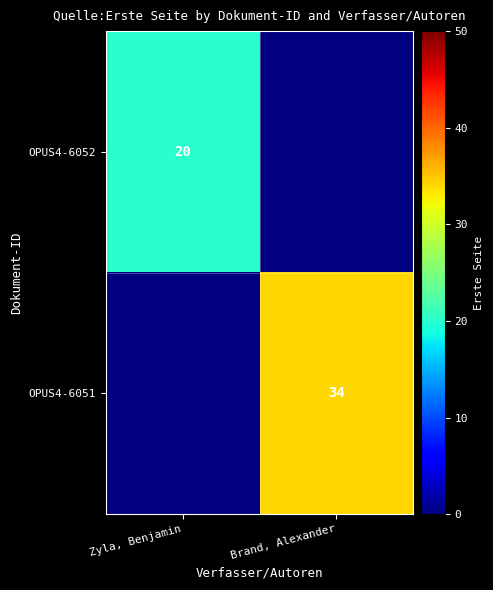

Count the number of data series in this chart.

2